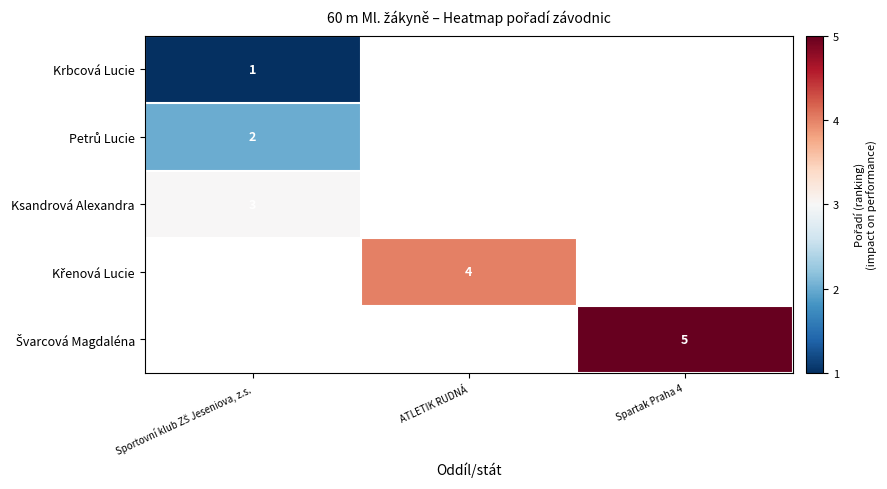

How many categories are shown in the chart?

3